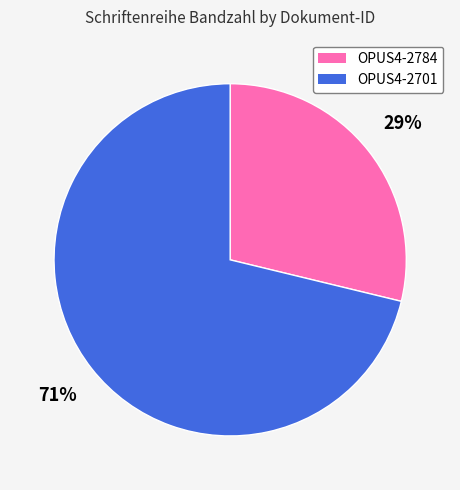

What is the ratio of the value at OPUS4-2784 to the value at OPUS4-2701?

0.4